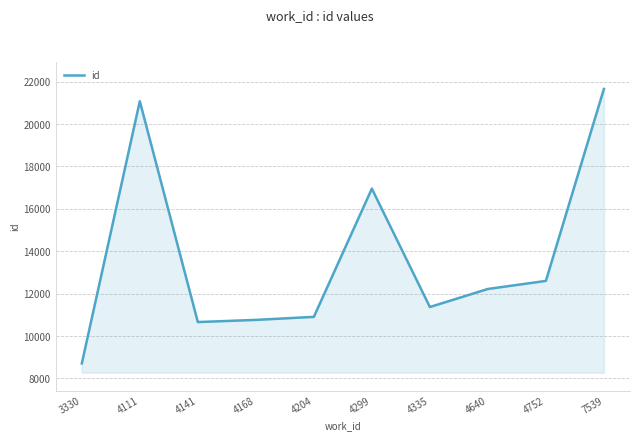

Reading right to left, transcribe all the data shown in this chart.

7539=21657	4752=12600	4640=12219	4335=11368	4299=16953	4204=10903	4168=10760	4141=10658	4111=21078	3330=8704